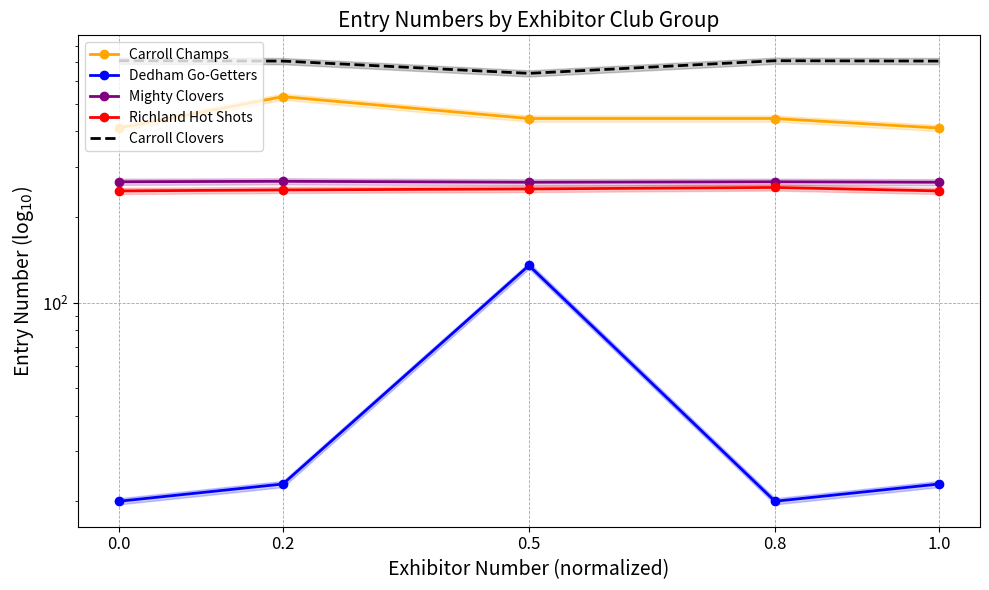

How many Mighty Clovers values are between 265 and 266?

4